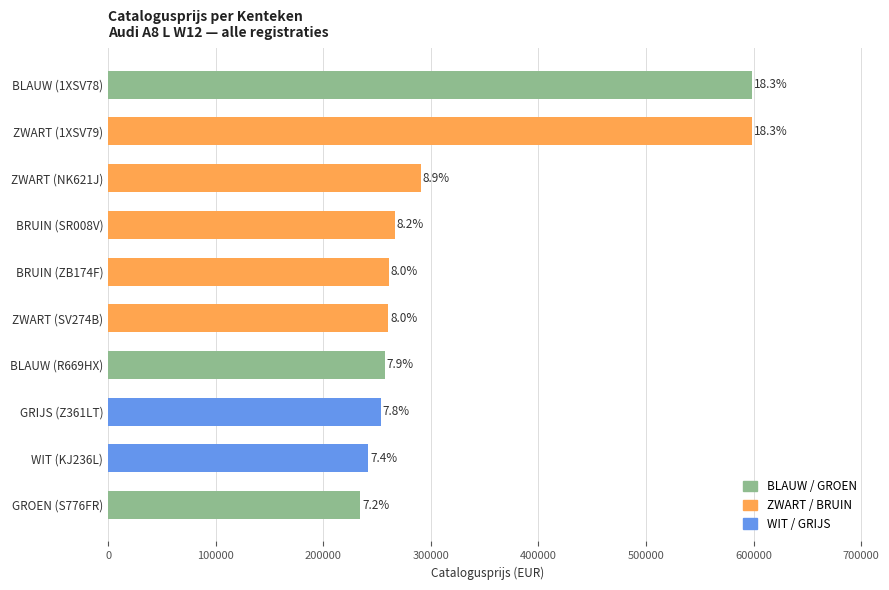

True or false: the data shows 1074937 at BLAUW (1XSV78).

False